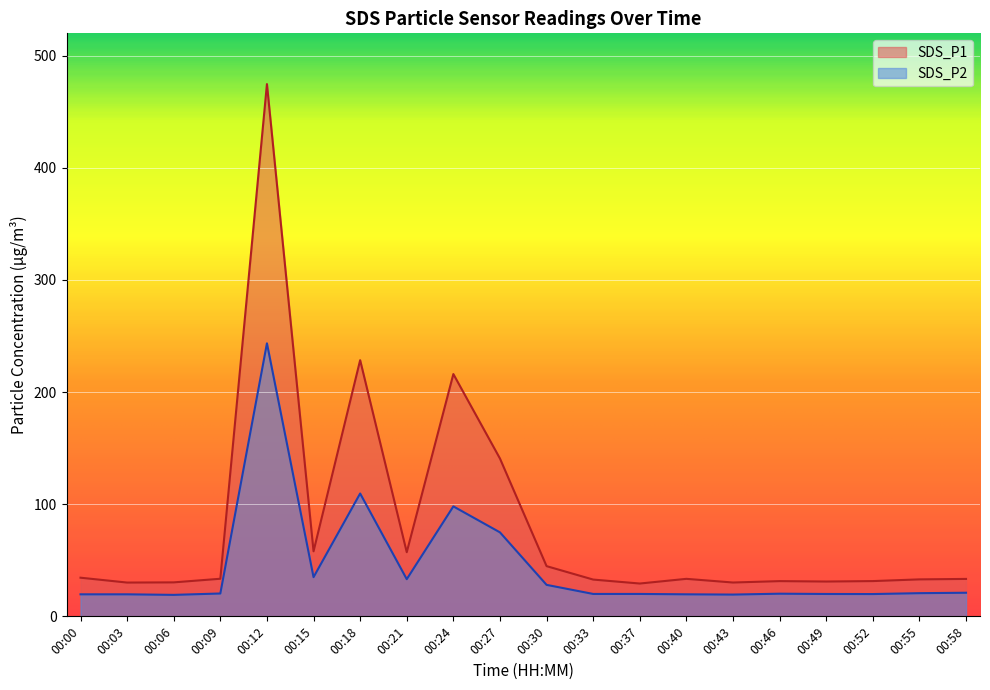

Rank the categories by SDS_P1 value from lowest to highest.

00:37, 00:03, 00:43, 00:06, 00:49, 00:46, 00:52, 00:33, 00:55, 00:58, 00:40, 00:09, 00:00, 00:30, 00:21, 00:15, 00:27, 00:24, 00:18, 00:12